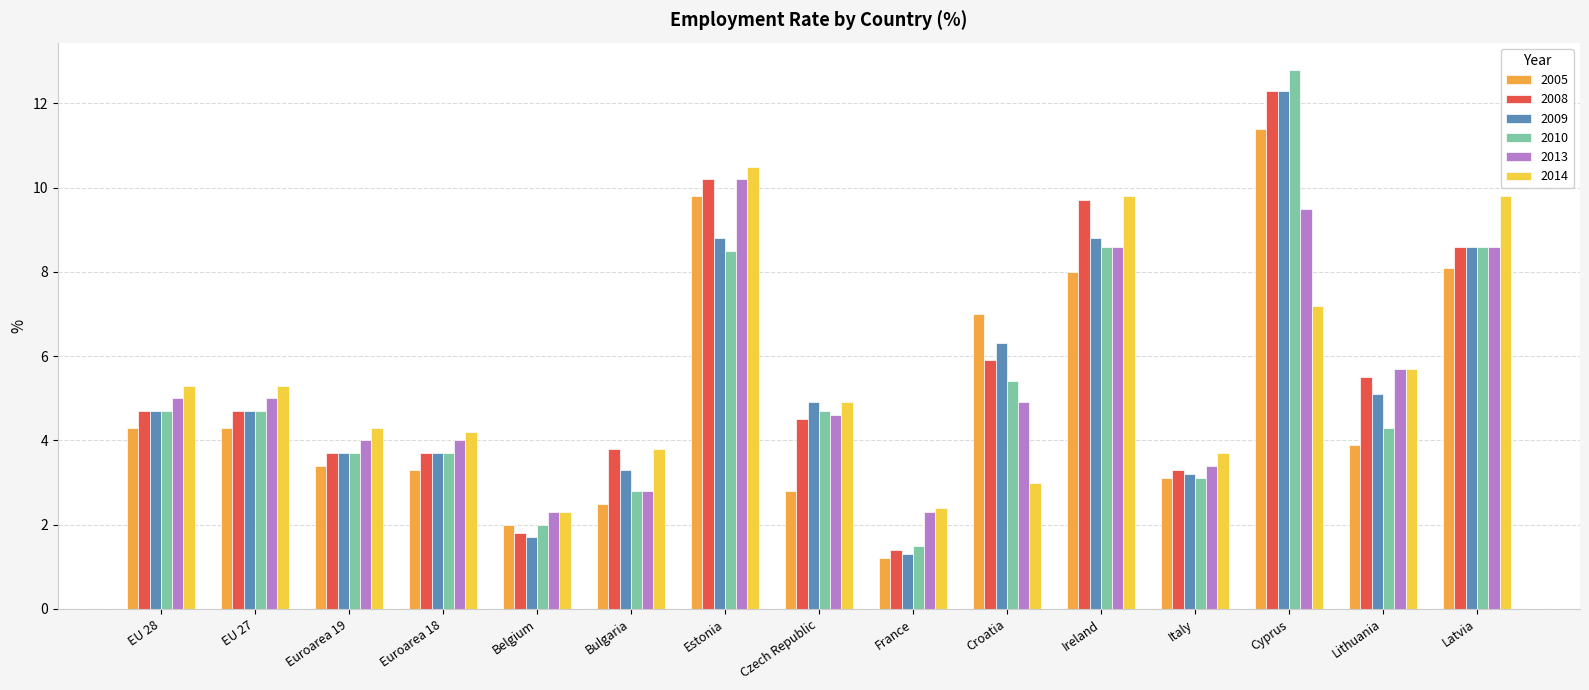

Read the 2008 value at Italy.

3.3